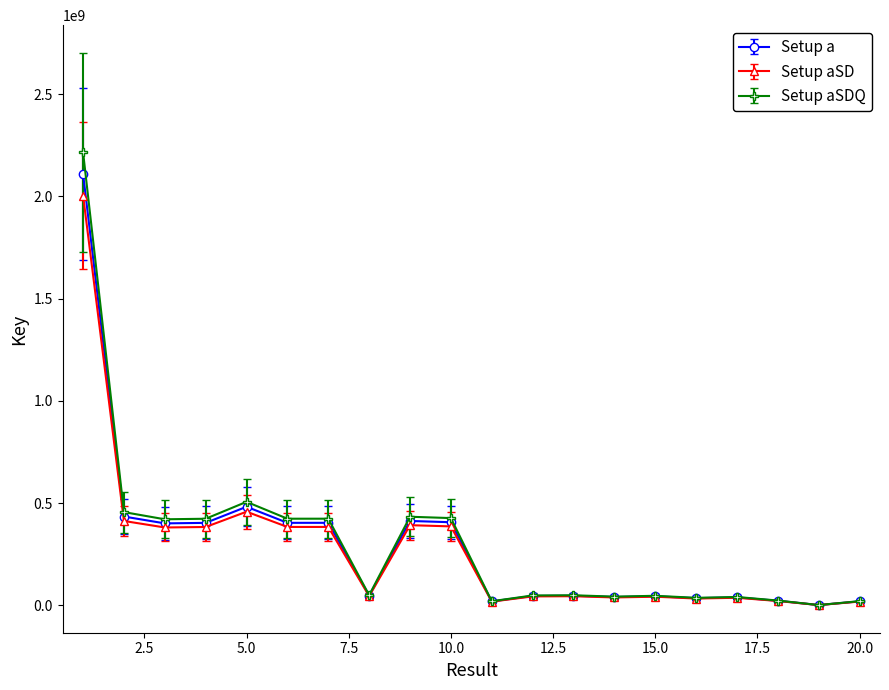

How many data points does each series have?

20